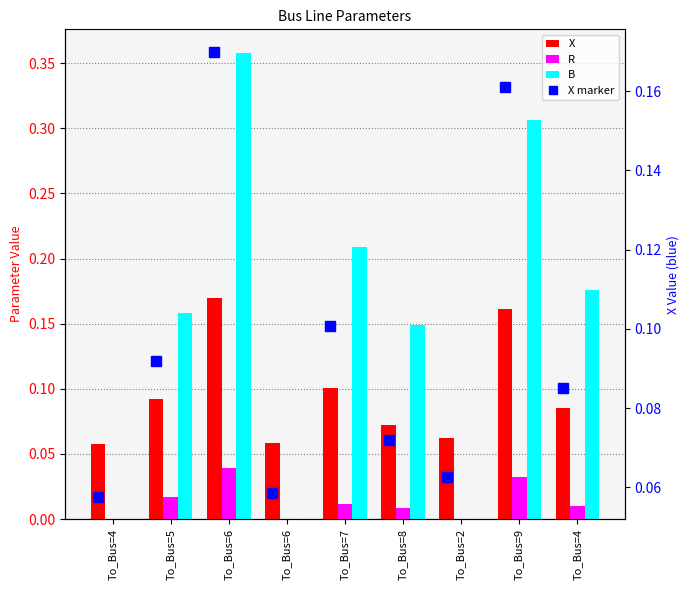

How many distinct data groups are displayed?

4